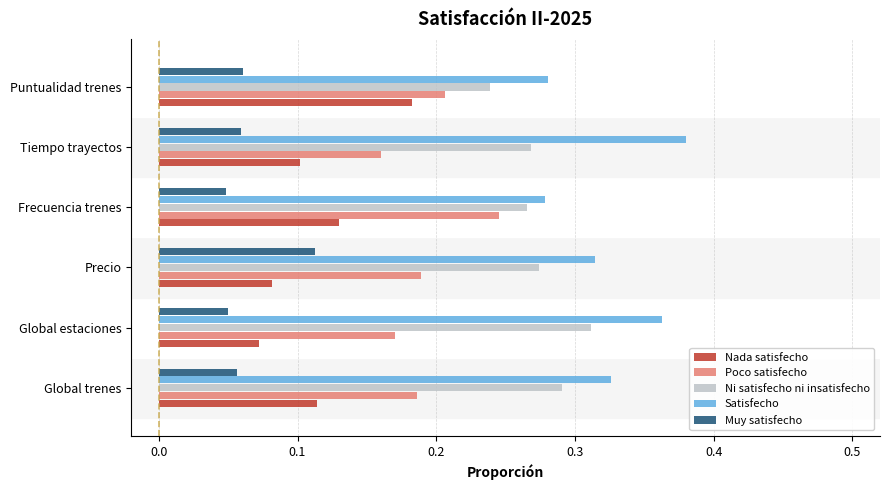

Rank the series by their average value, from lowest to highest.

Muy satisfecho, Nada satisfecho, Poco satisfecho, Ni satisfecho ni insatisfecho, Satisfecho